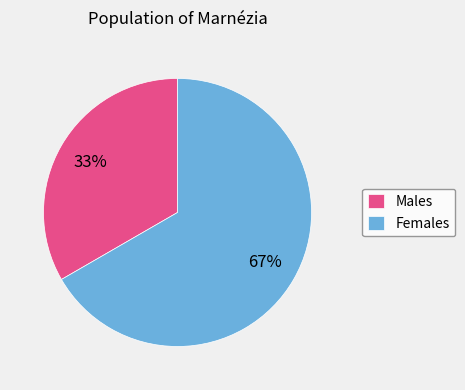

Count the number of slices in the pie.

2